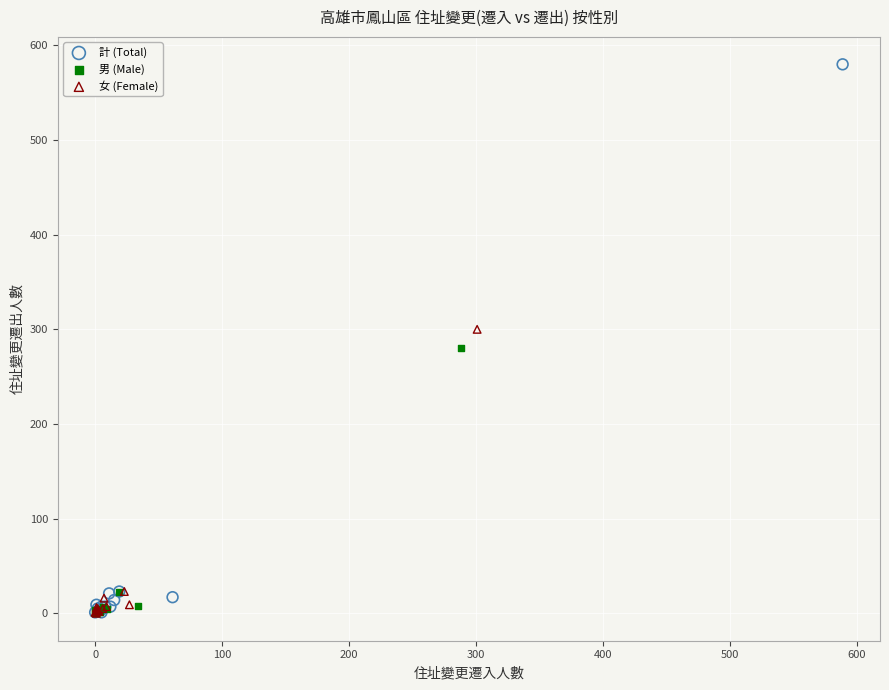

What are all the series names shown in the legend?

計 (Total), 男 (Male), 女 (Female)